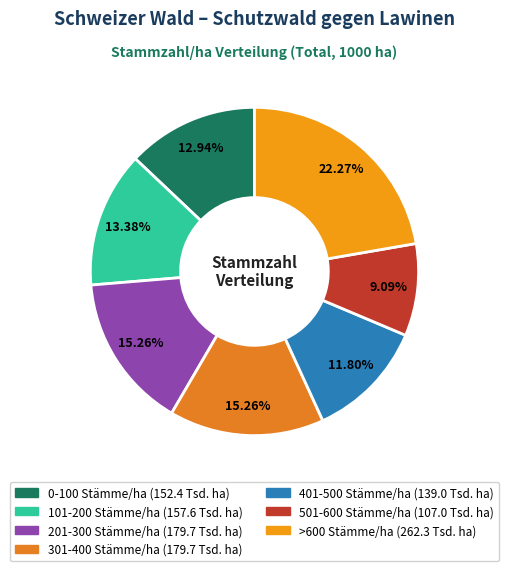

What is the smallest slice in the pie chart?

501-600 Stämme/ha